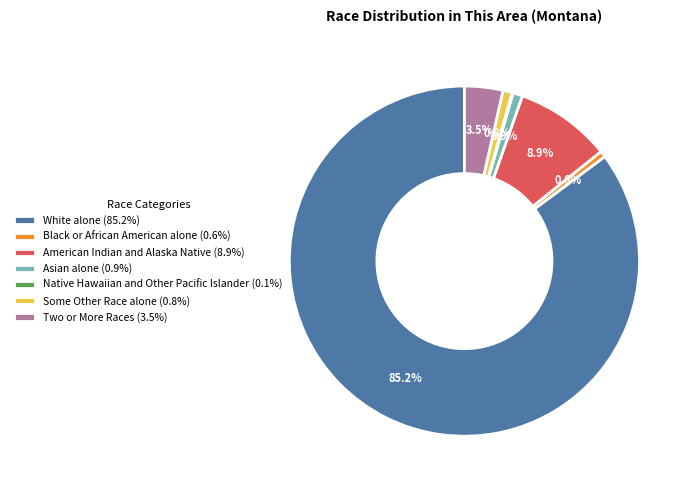

Which slice is the largest?

White alone